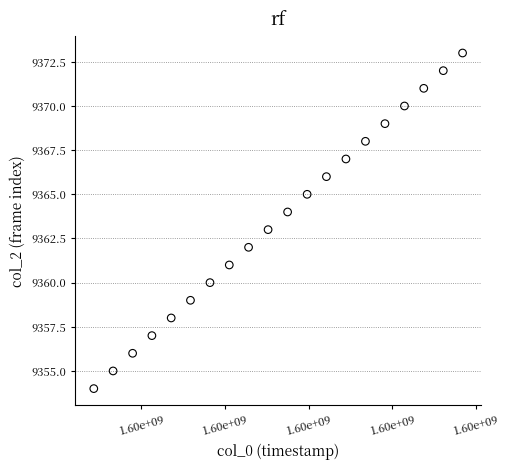

What is the range of Y values (max minus min)?

19